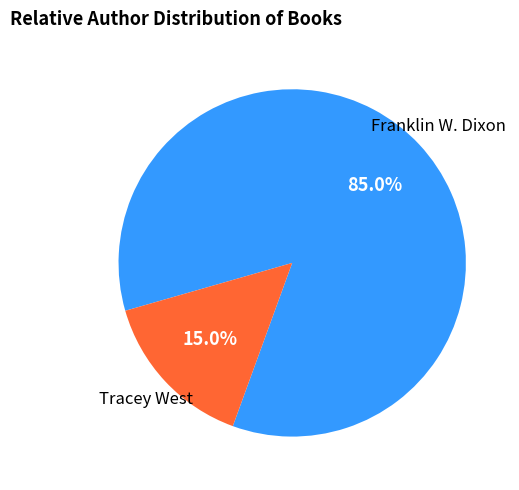

What is the smallest slice in the pie chart?

Tracey West